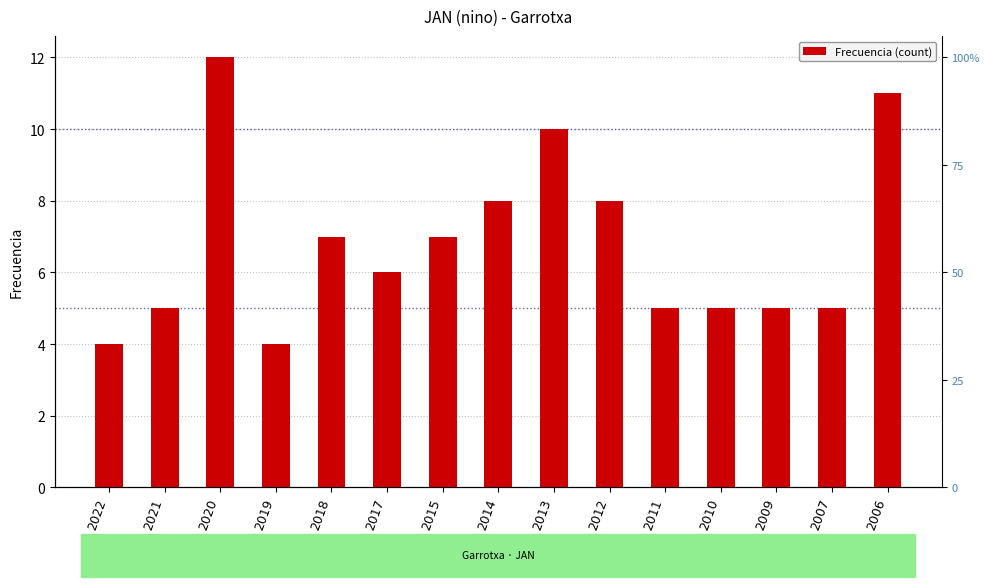

Reading left to right, list all the values displayed in this chart.

2022=4	2021=5	2020=12	2019=4	2018=7	2017=6	2015=7	2014=8	2013=10	2012=8	2011=5	2010=5	2009=5	2007=5	2006=11